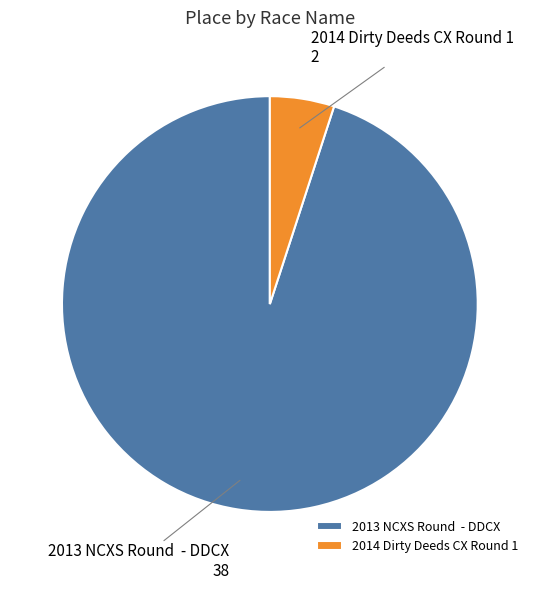

What is the ratio of the value at 2013 NCXS Round - DDCX to the value at 2014 Dirty Deeds CX Round 1?

19.0